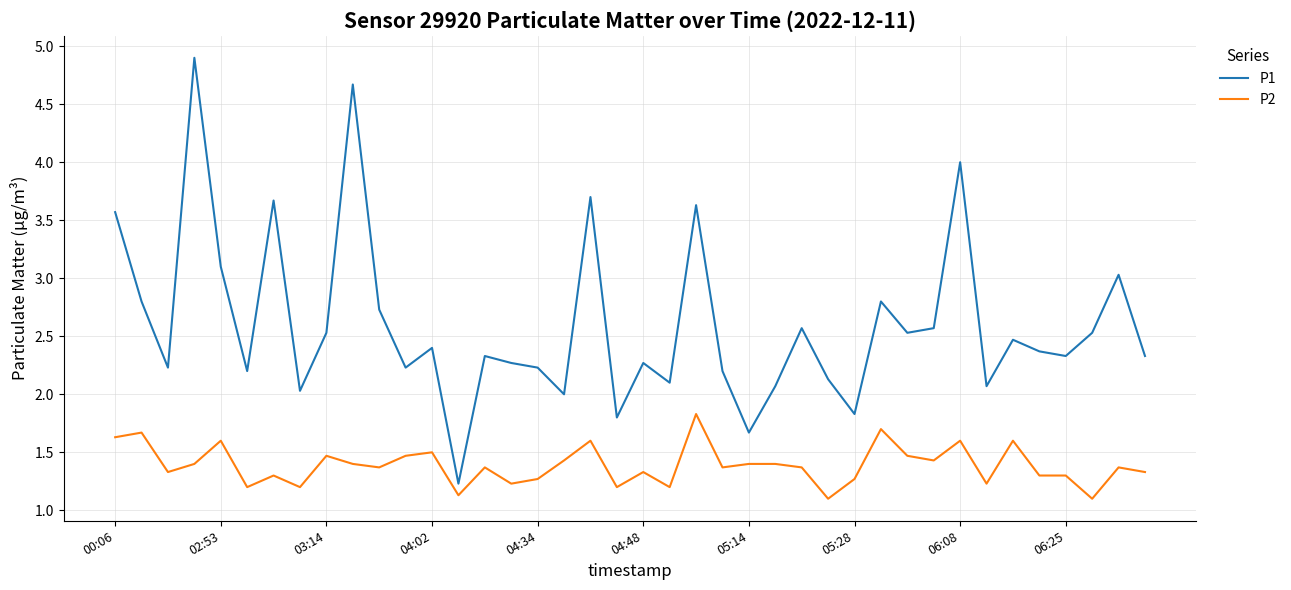

What is the sum of all P1 values?

104.1